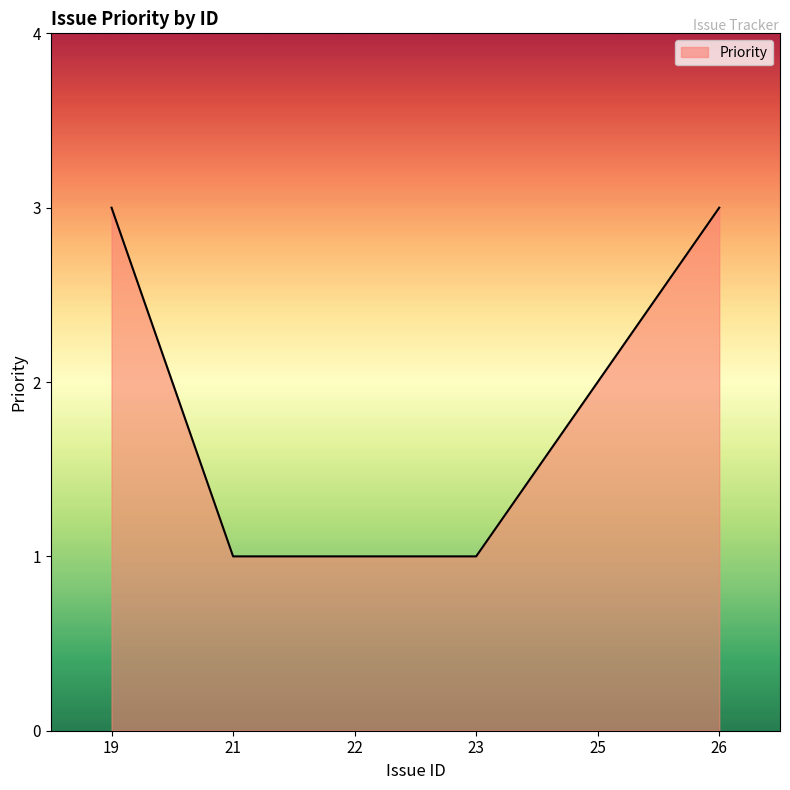

At which label is the value closest to 2?

25